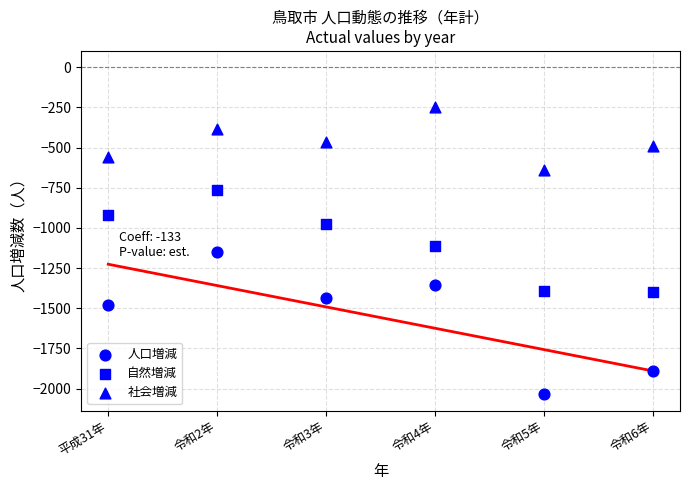

Count the number of points in this scatter plot.

18